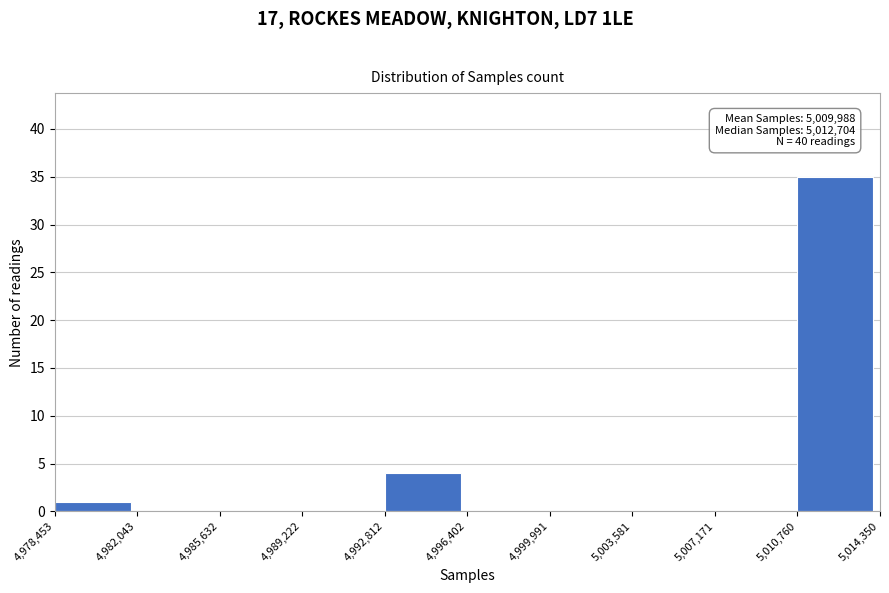

Which range on the x-axis has the tallest bar?

5,010,760 to 5,014,350